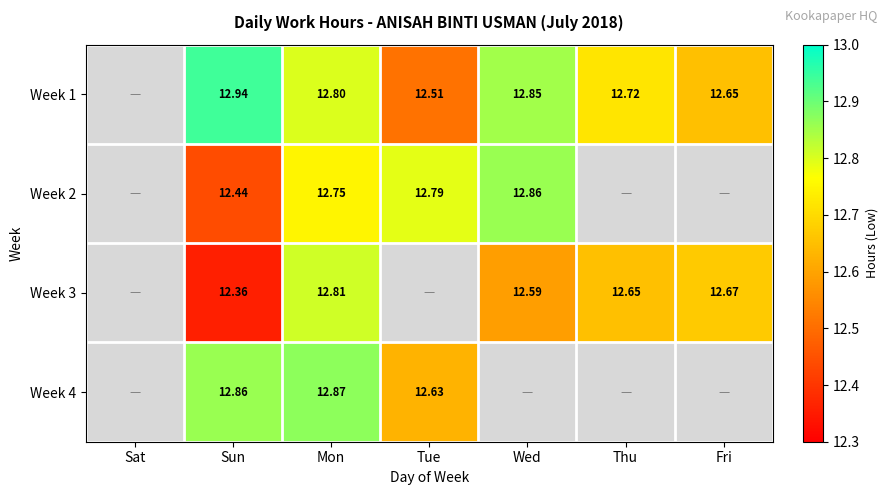

Is the value of Week 4 at Tue greater than the value of Week 2 at Tue?

No